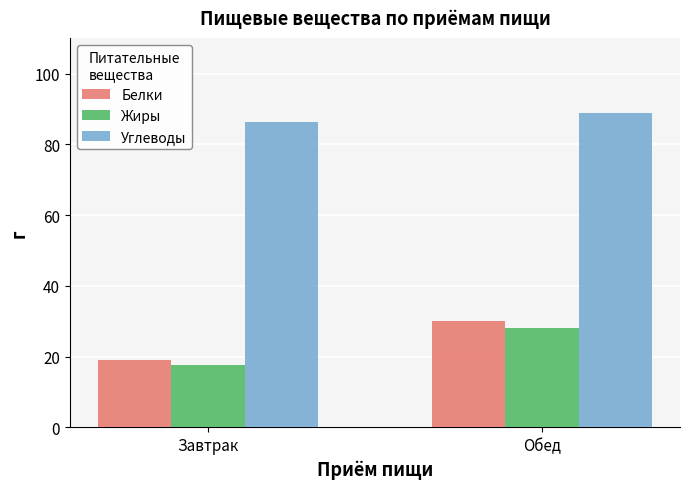

Reading left to right, extract all data points from this chart.

Белки: Завтрак=19.2	Обед=30.0
Жиры: Завтрак=17.7	Обед=28.1
Углеводы: Завтрак=86.4	Обед=88.8